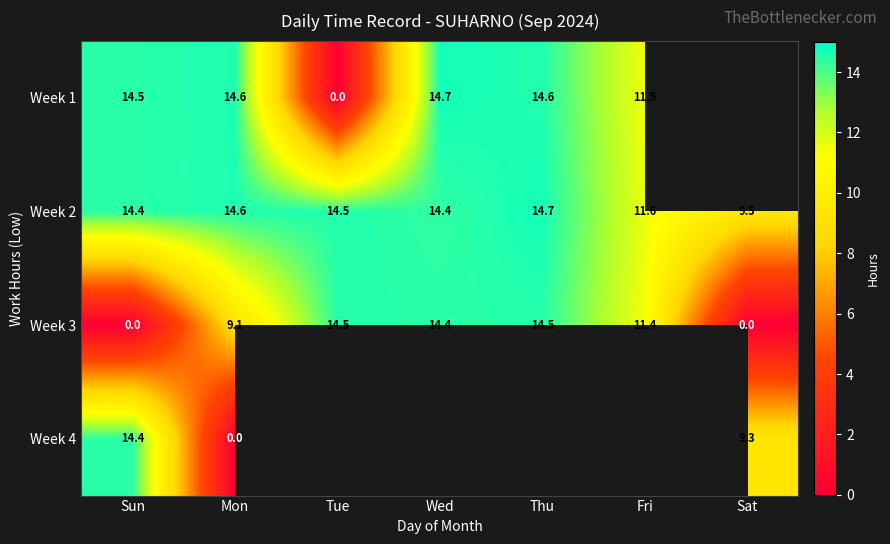

How many values in the Week 2 series exceed 14?

5